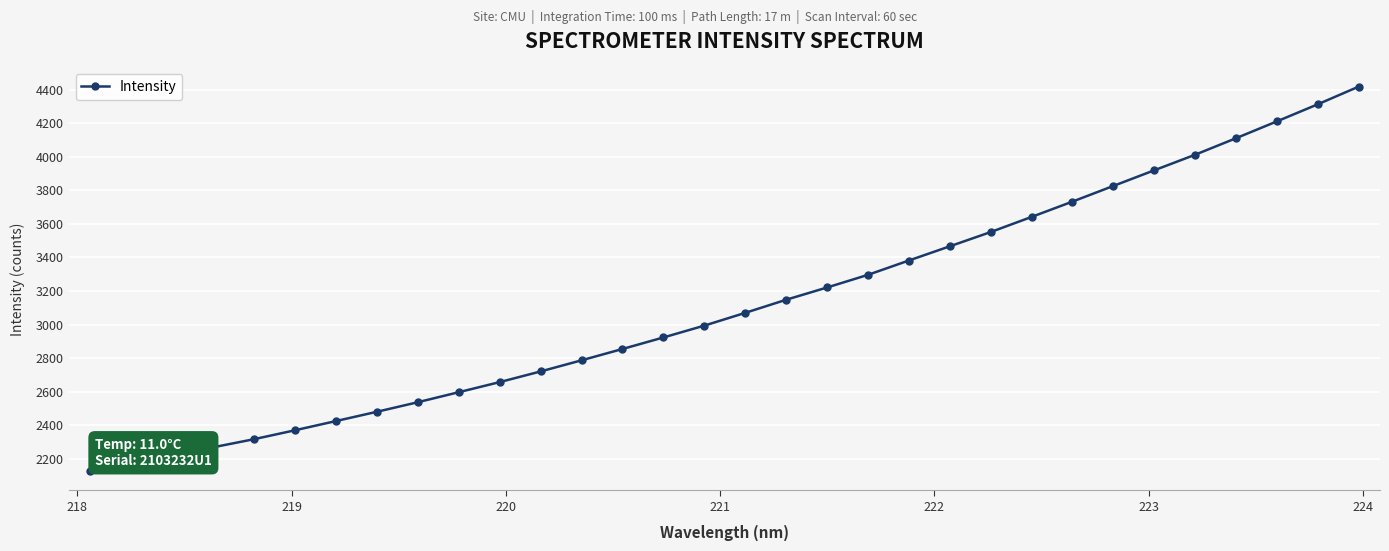

What is the minimum value shown in the chart?

2127.0